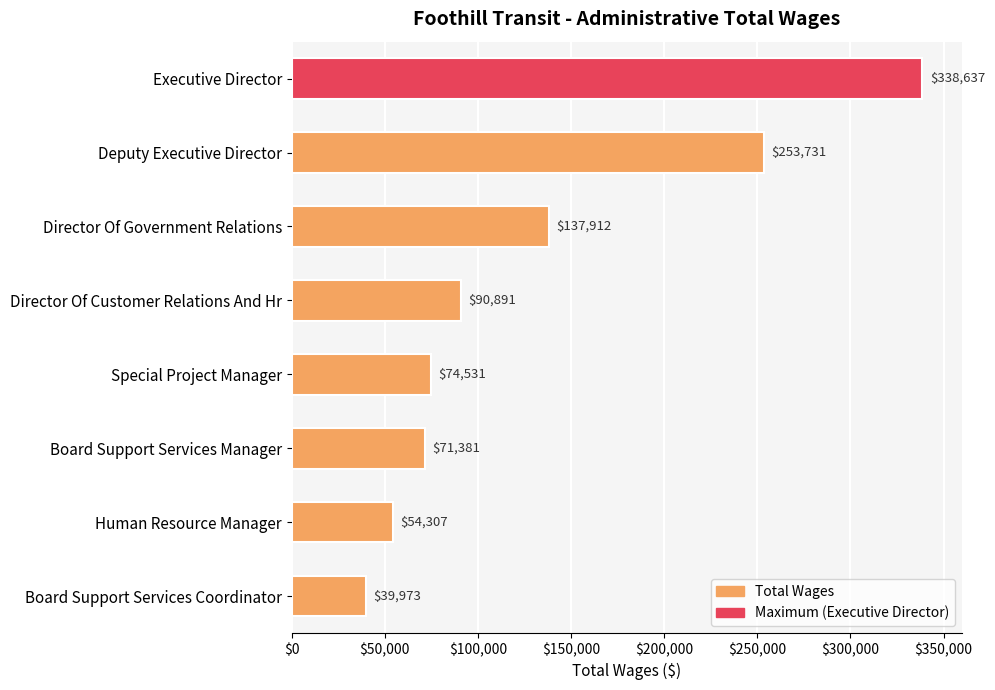

Approximately how many times larger is the value at Deputy Executive Director compared to Director Of Customer Relations And Hr?

2.8